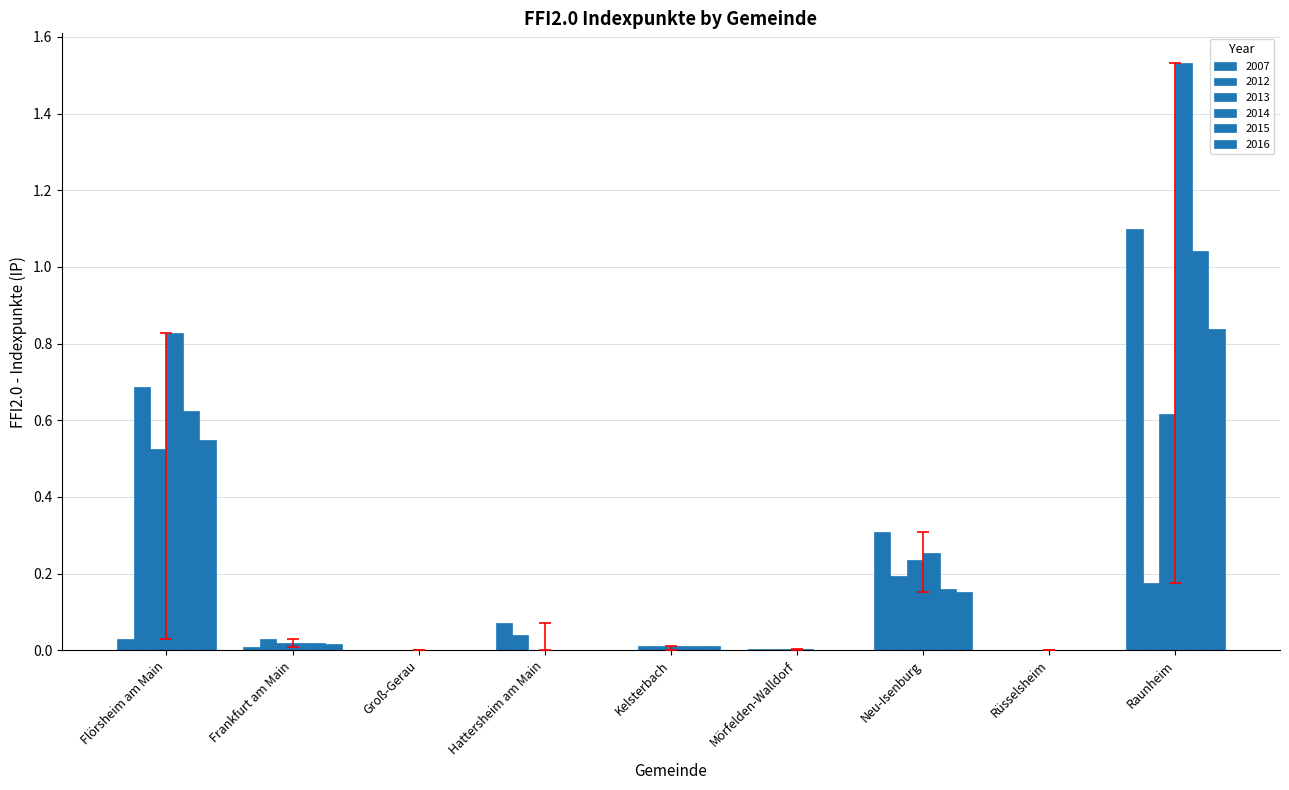

Which series changed the most between Frankfurt am Main and Rüsselsheim?

2012